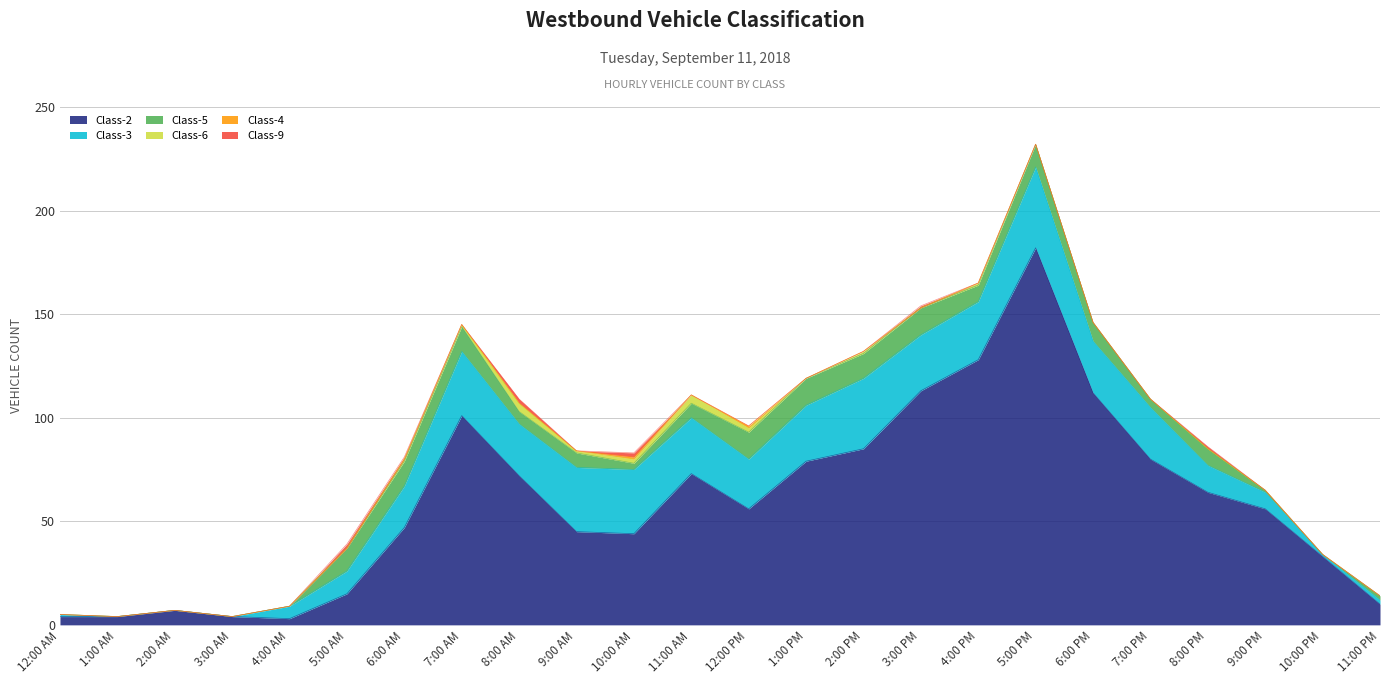

How many values in Class-6 are above zero?

9